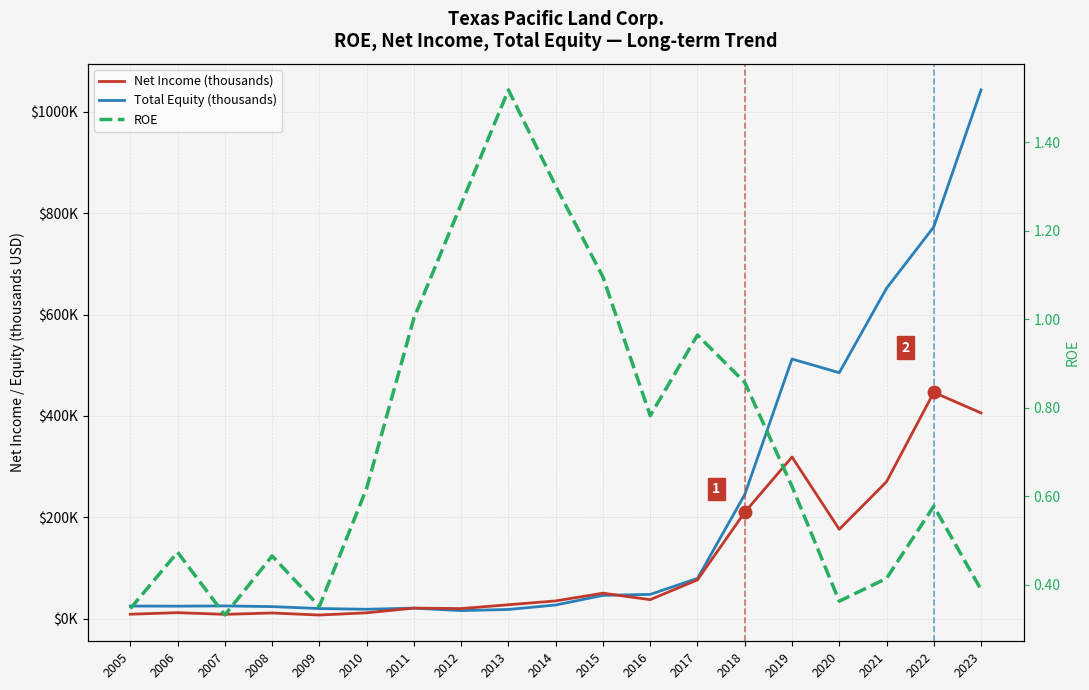

How many interior local peaks does the Total Equity (thousands) series have?

3